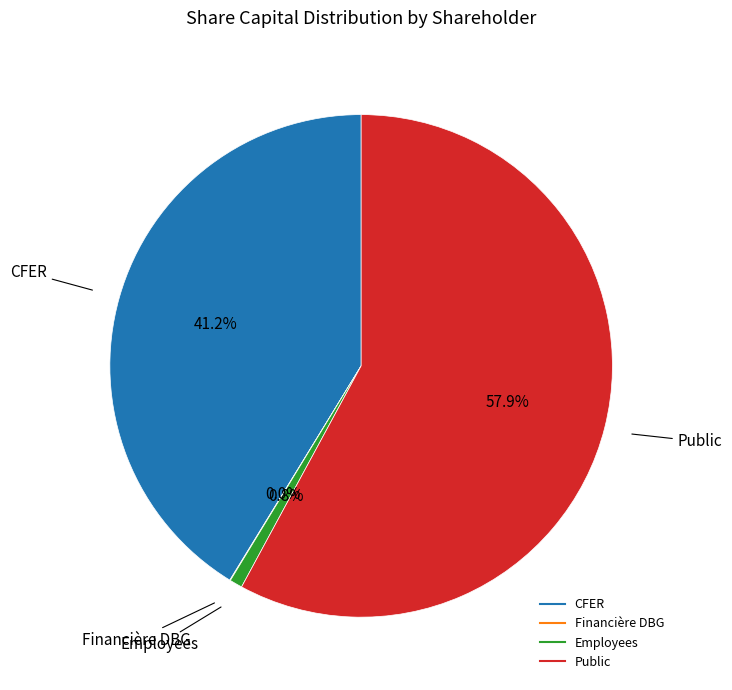

What is the majority slice?

Public